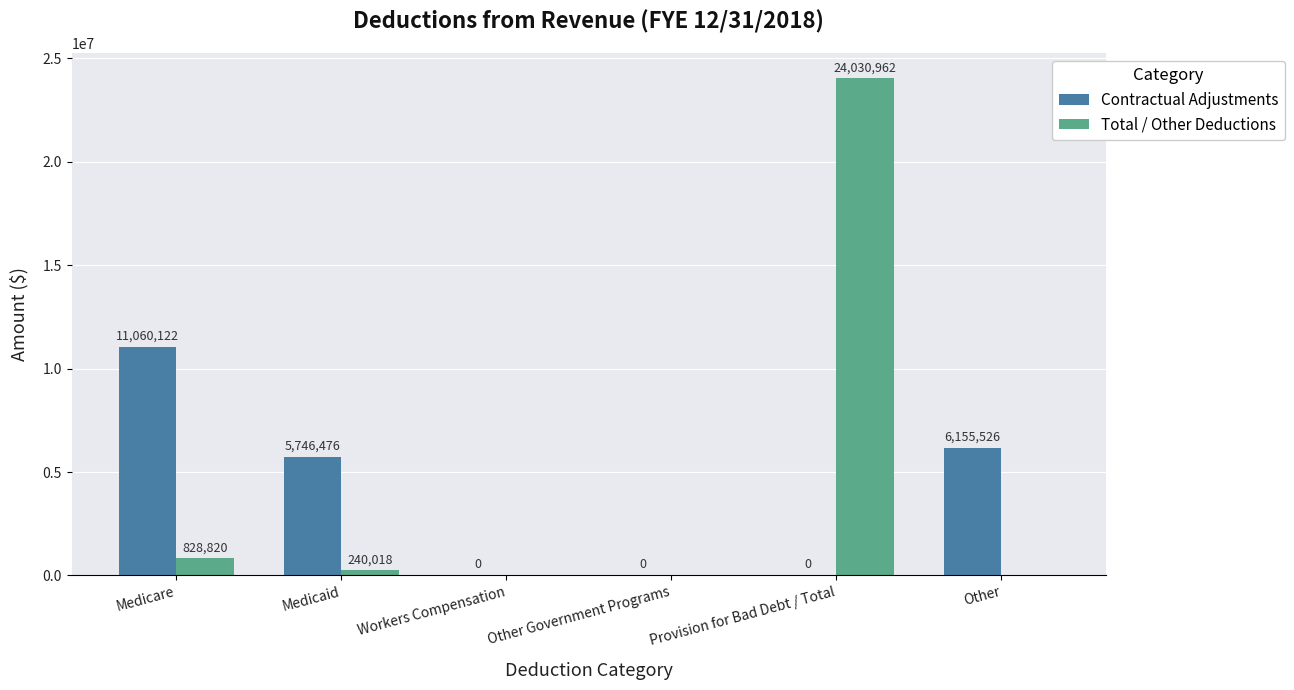

Reading right to left, transcribe all the data shown in this chart.

Contractual Adjustments: Other=6155526	Provision for Bad Debt / Total=0	Other Government Programs=0	Workers Compensation=0	Medicaid=5746476	Medicare=11060122
Total / Other Deductions: Other=0	Provision for Bad Debt / Total=24030962	Other Government Programs=0	Workers Compensation=0	Medicaid=240018	Medicare=828820